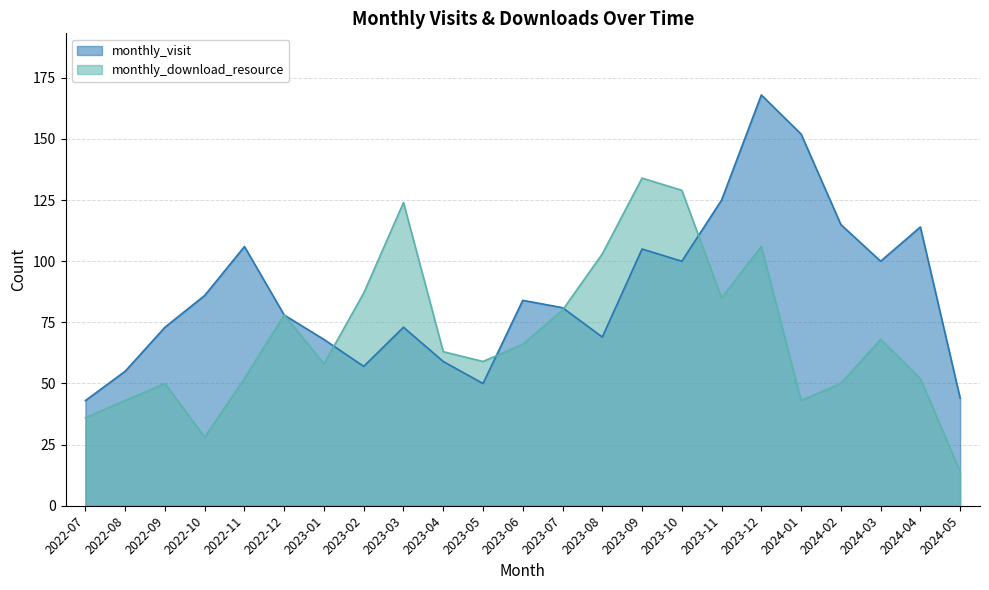

How many interior local peaks does the monthly_download_resource series have?

6